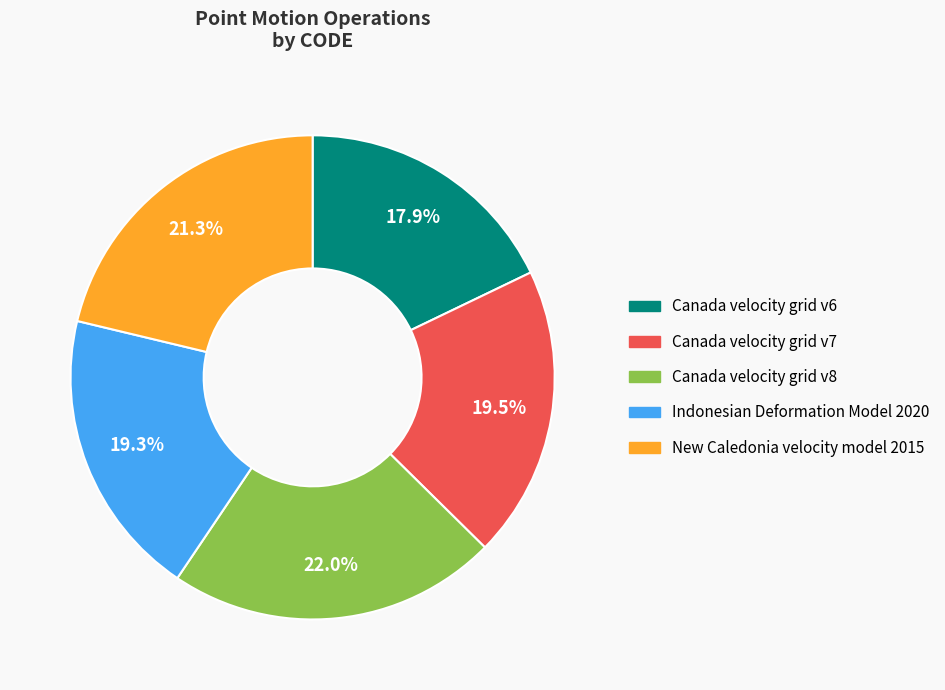

What percentage do New Caledonia velocity model 2015 and Canada velocity grid v8 together represent?

43.3%